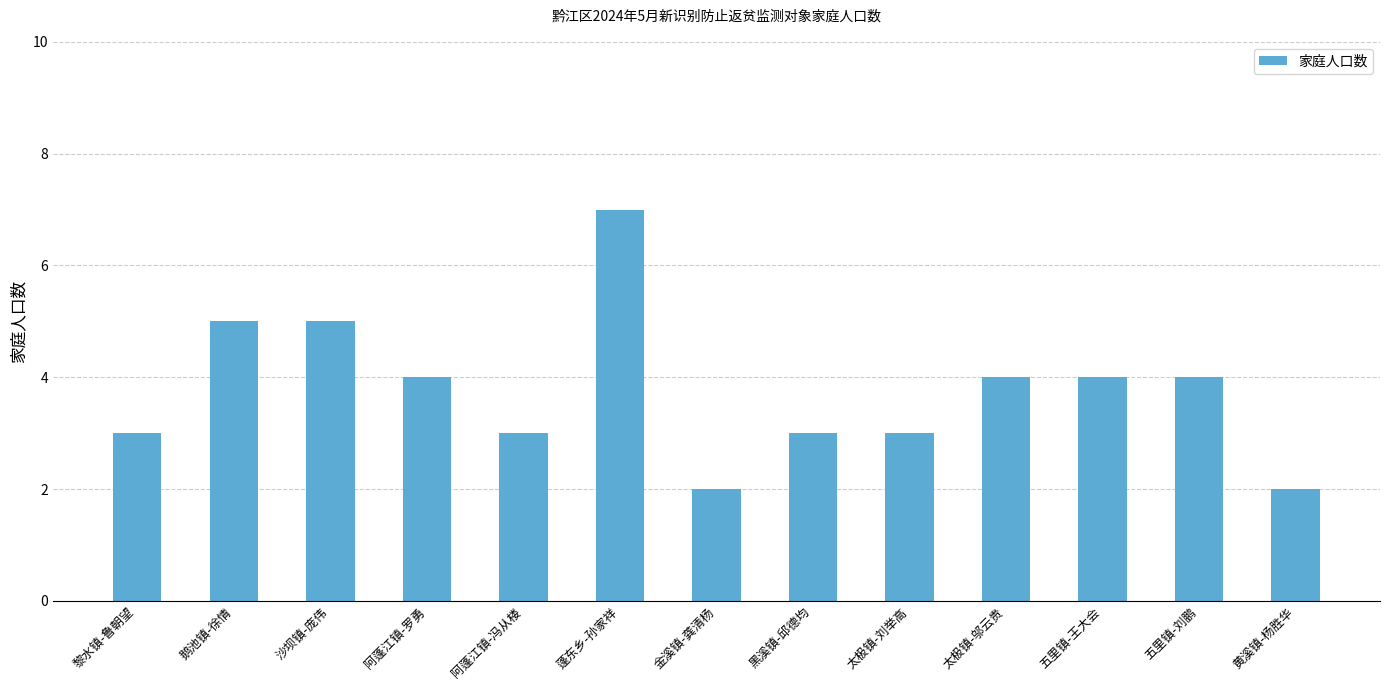

How many data points are less than 4?

6